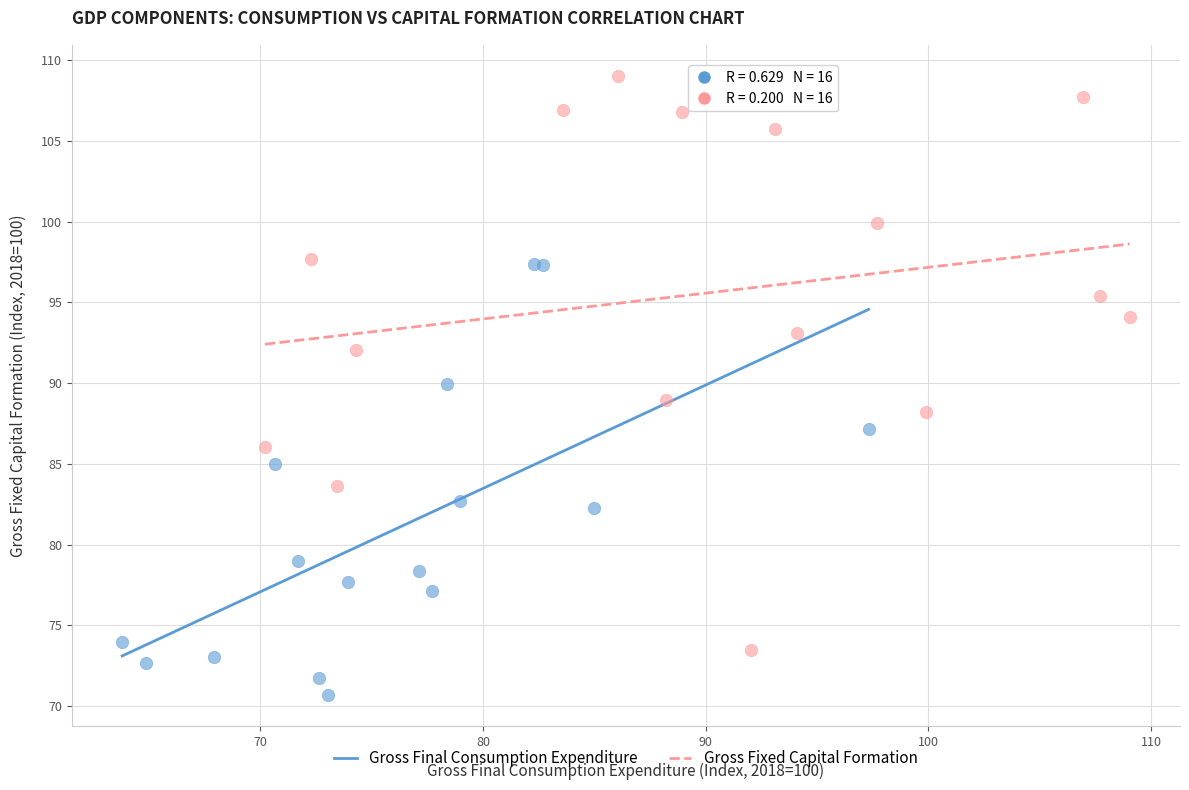

Which series has the largest Y range (max minus min)?

Gross Fixed Capital Formation